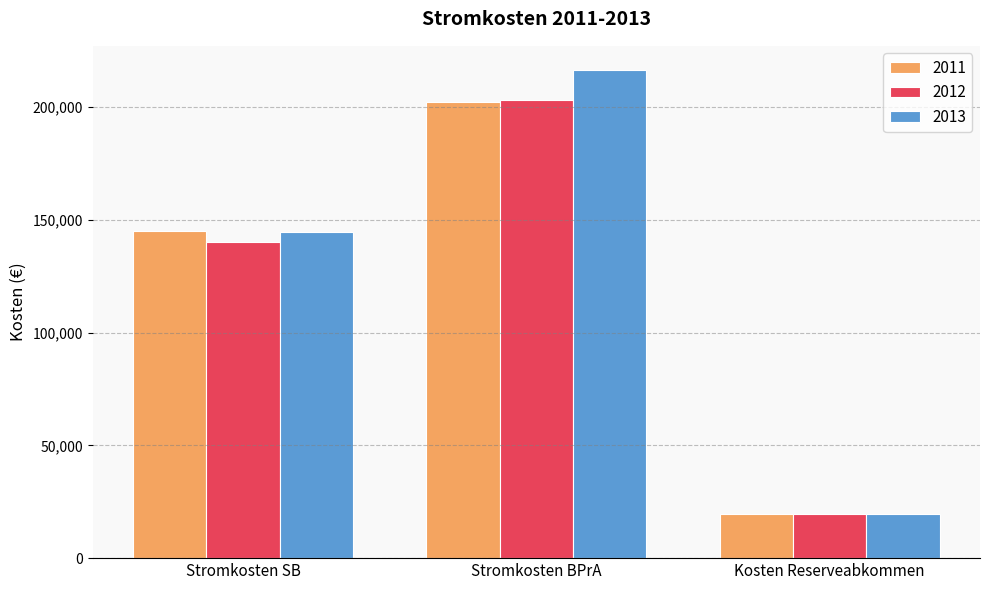

How many groups of bars are there?

3